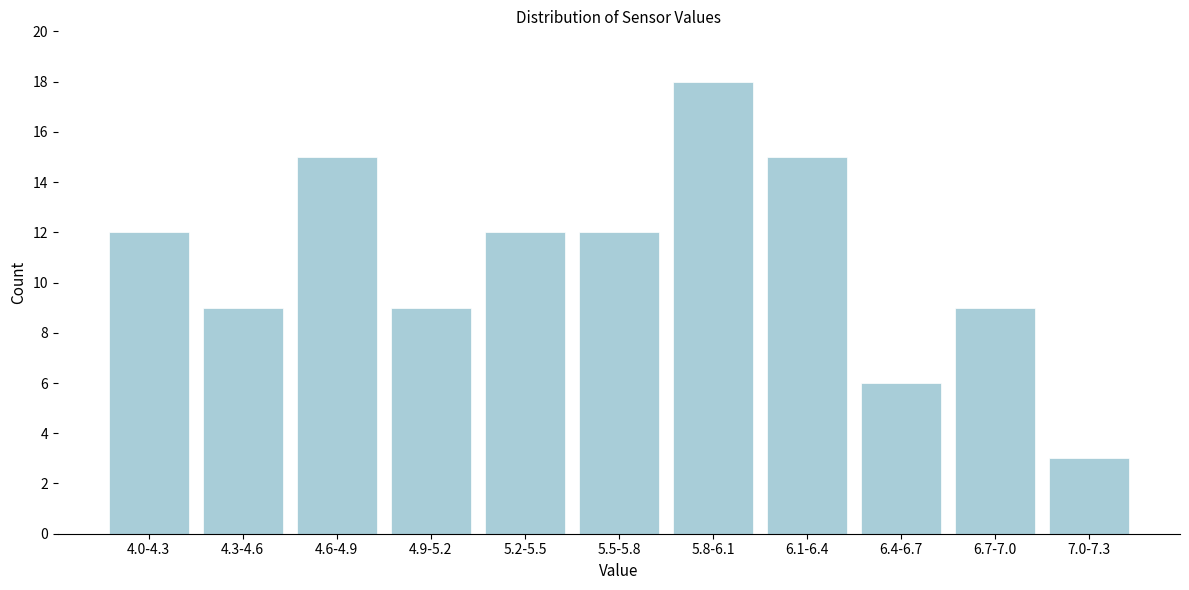

Reading right to left, transcribe all the data shown in this chart.

3	9	6	15	18	12	12	9	15	9	12